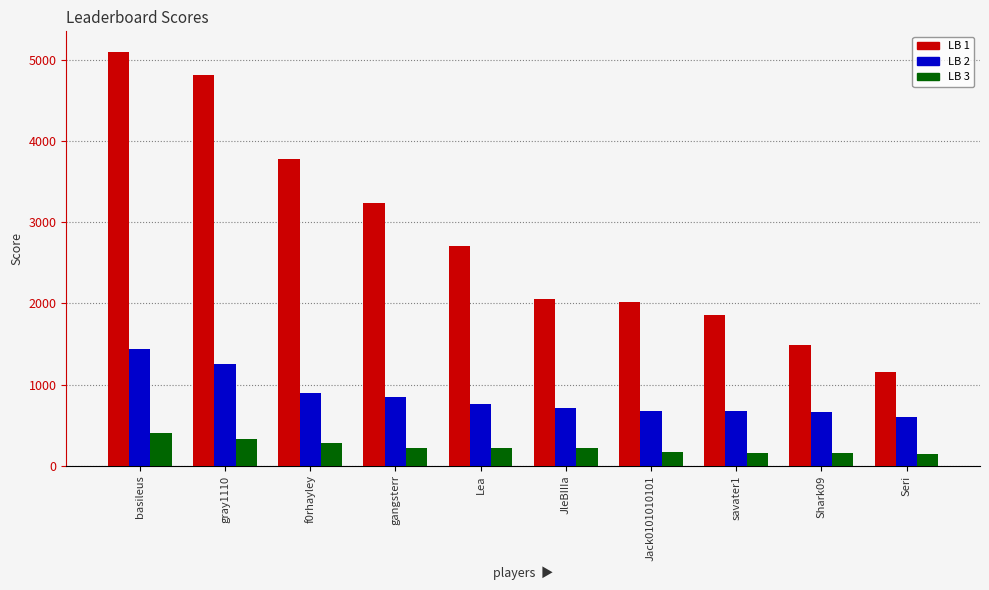

What is the average value of the LB 1 series?

2822.0